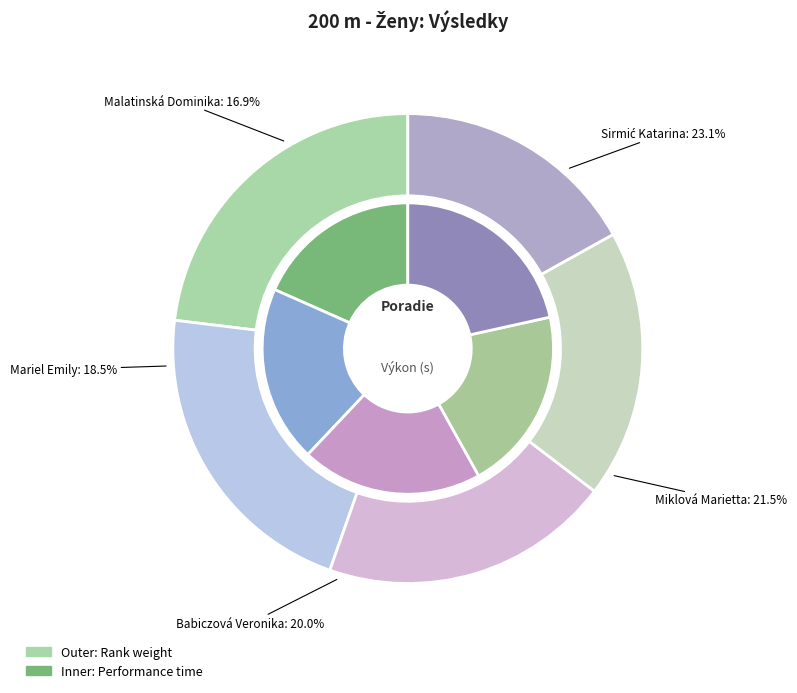

The Miklová Marietta slice represents 27% of the pie. True or false?

False